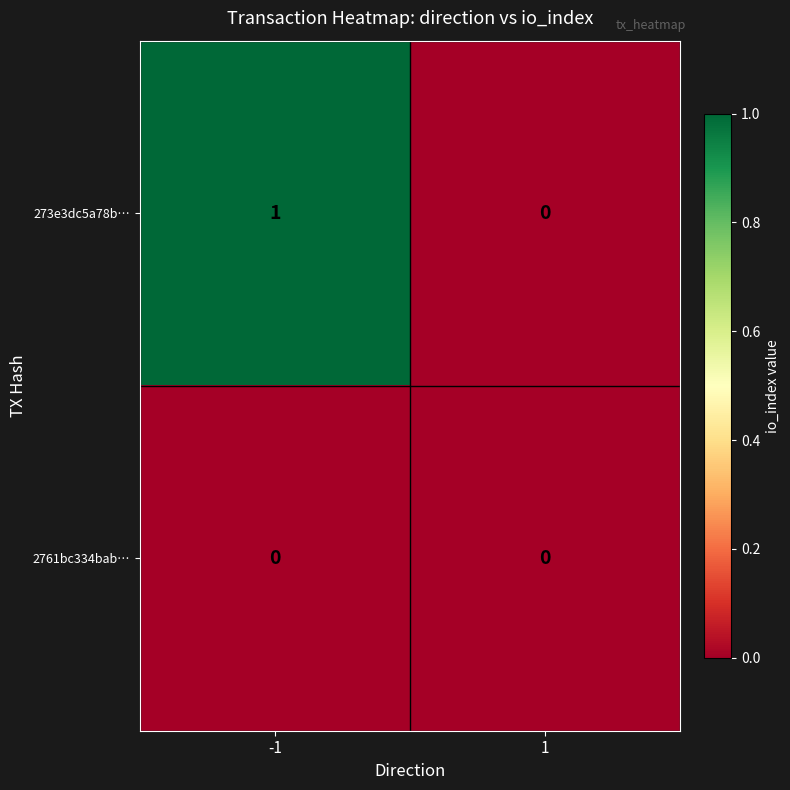

How many series are shown in this chart?

2